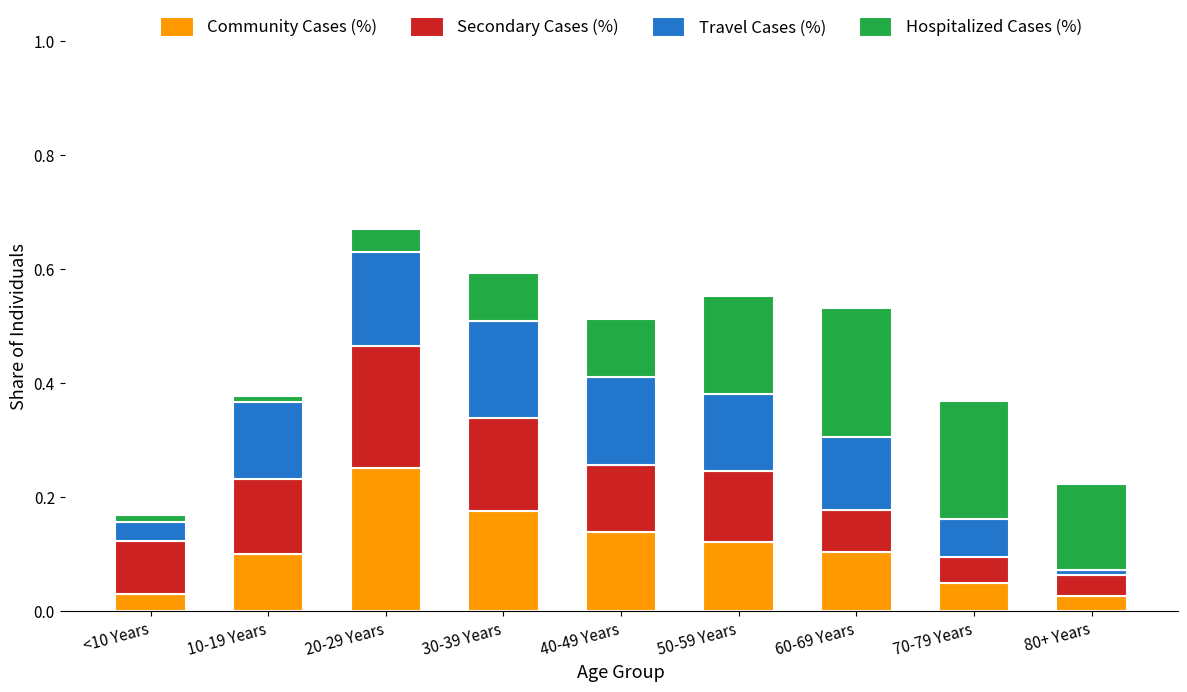

Is it true that Community Cases (%) equals 0.1 at 60-69 Years?

True